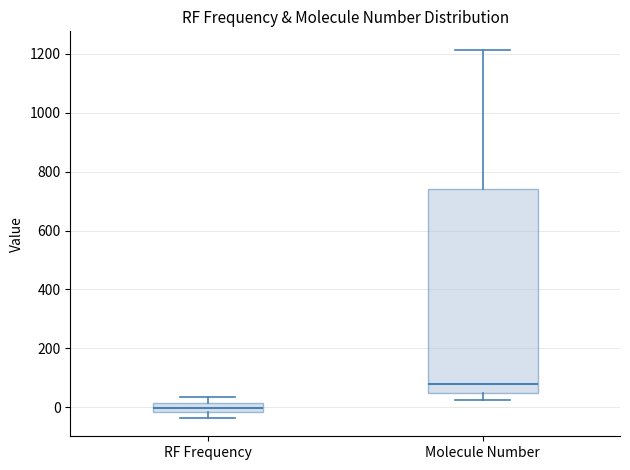

Which box is the tallest, from its lower edge to its upper edge?

Molecule Number